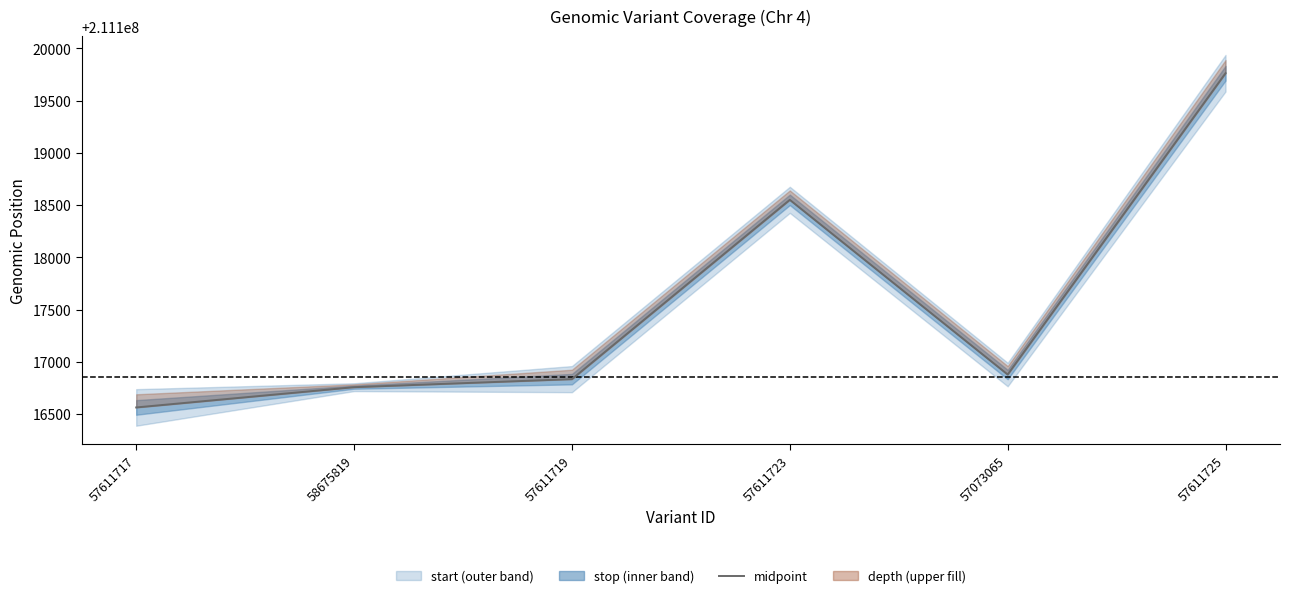

Which has a higher value, 57611719 or 57611717?

57611719